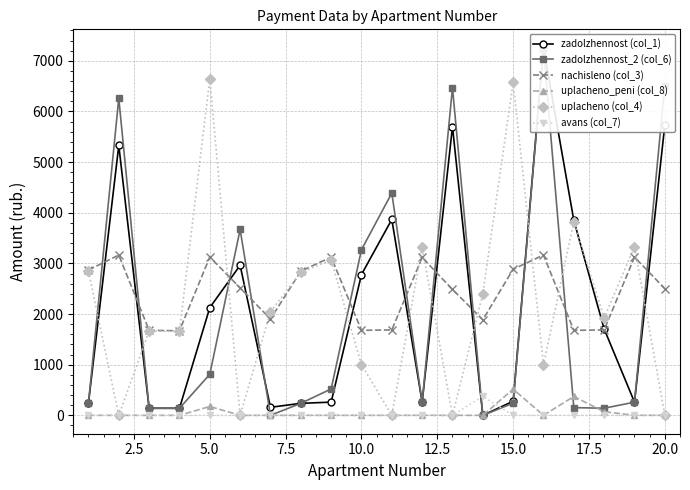

True or false: zadolzhennost_2 (col_6) and uplacheno (col_4) intersect in this chart.

True